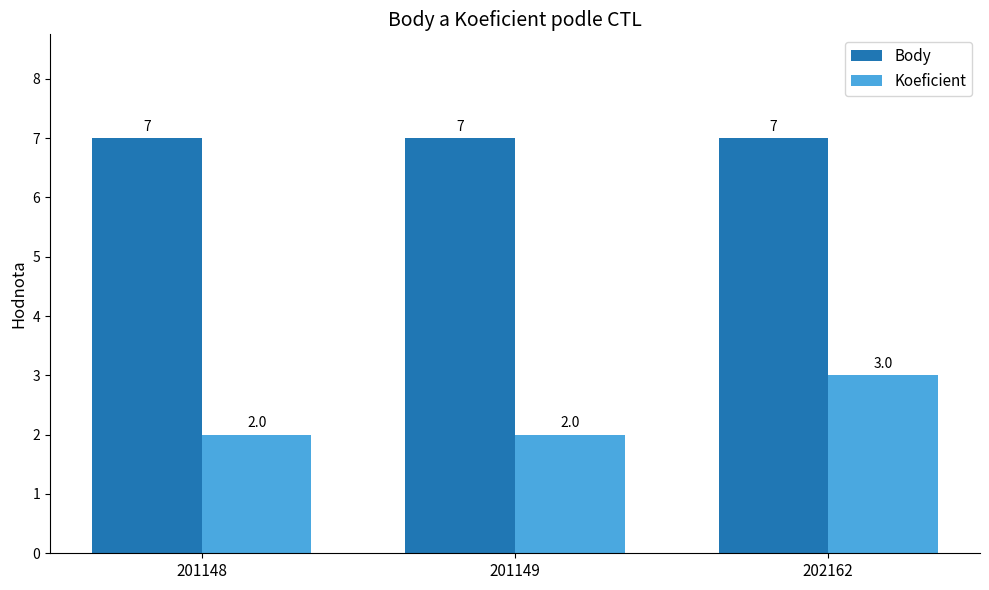

How many series are shown in this chart?

2